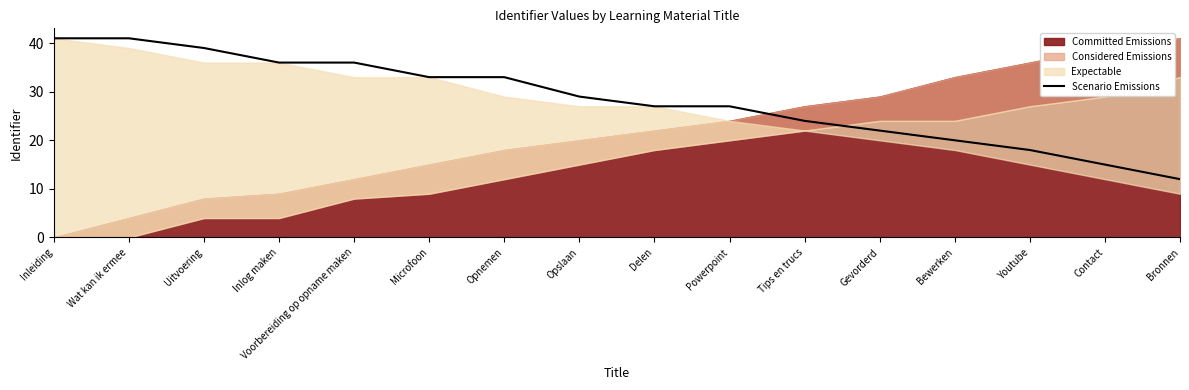

At which label is the value closest to 26?

Delen